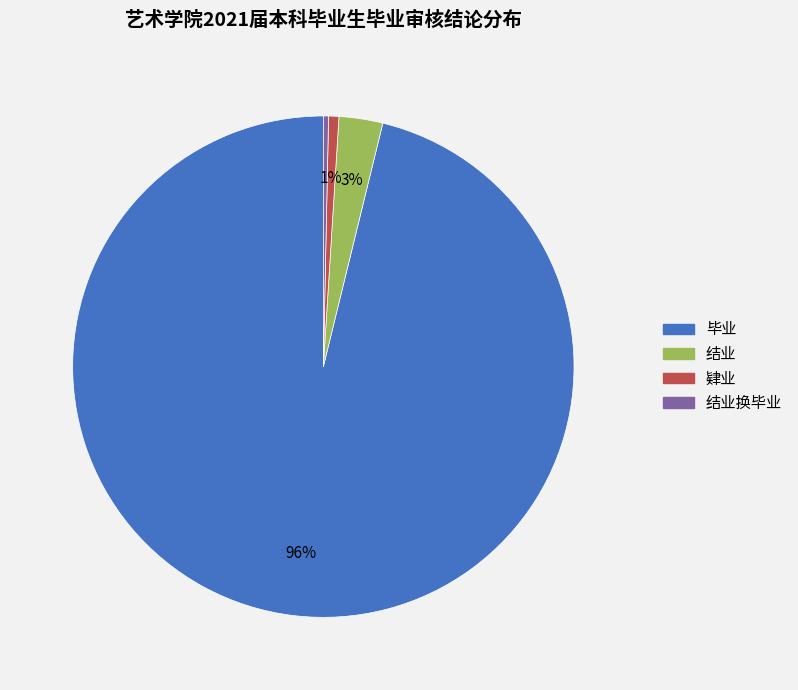

Count the number of slices in the pie.

4